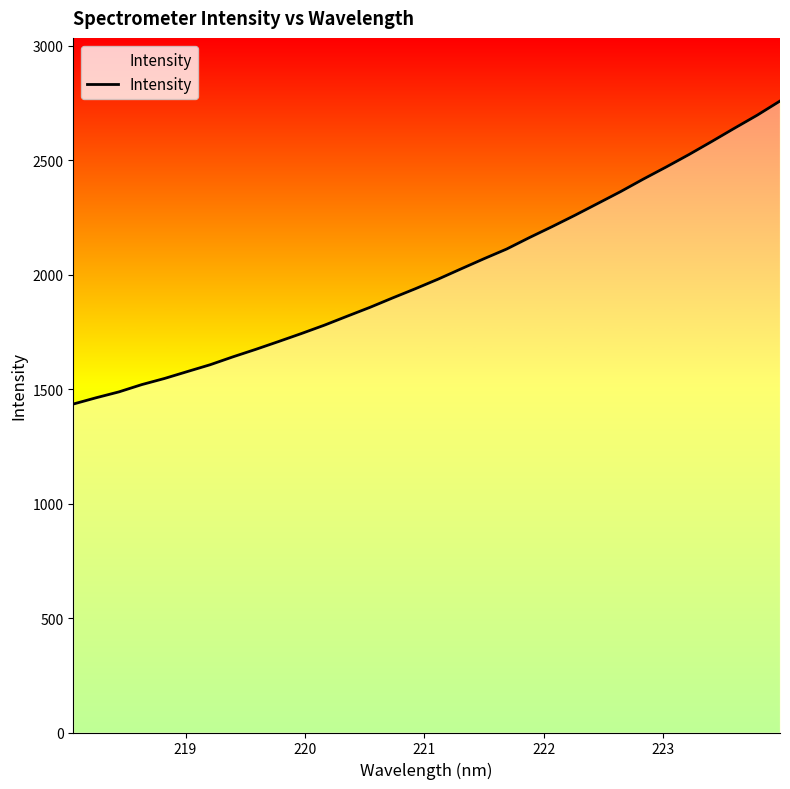

What is the minimum value shown in the chart?

1434.4